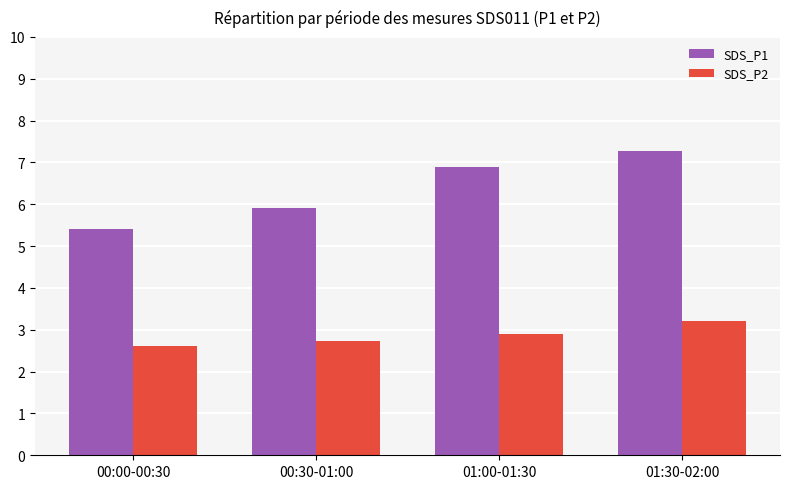

Where does the SDS_P1 series first go above 6?

01:00-01:30